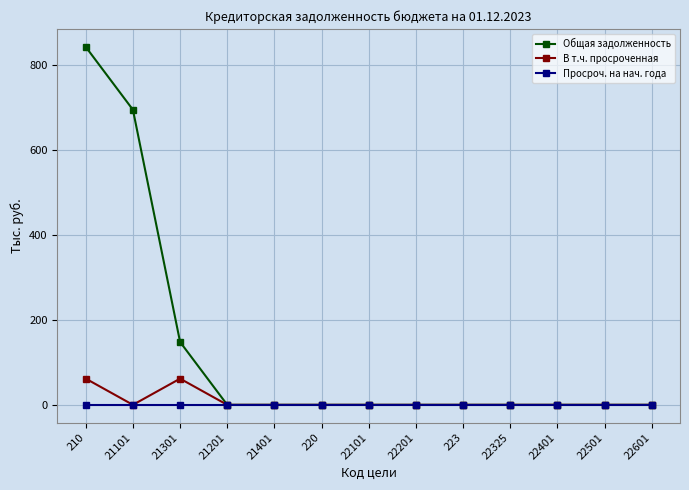

What is the difference between the maximum and minimum values in the Общая задолженность series?

841.7